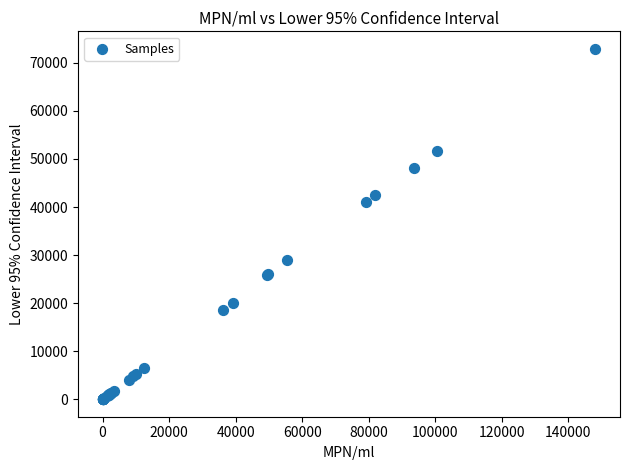

What Y value in the scatter plot is closest to 36460?

41079.3